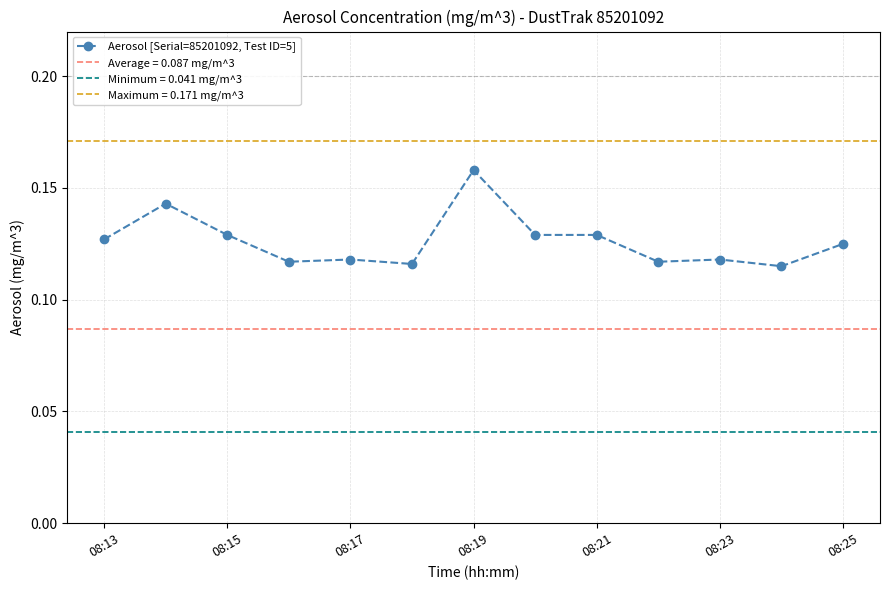

True or false: Aerosol [Serial=85201092, Test ID=5] has more than 0 interior local peaks.

True